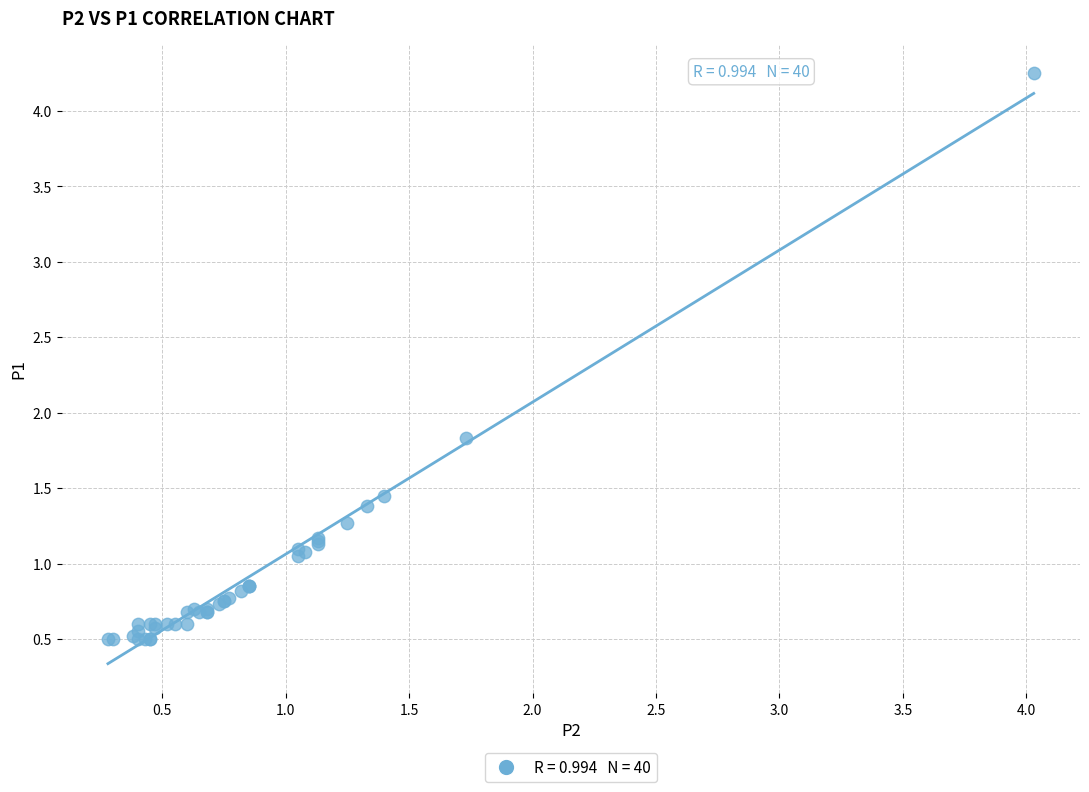

What Y value in the scatter plot is closest to 2?

1.8